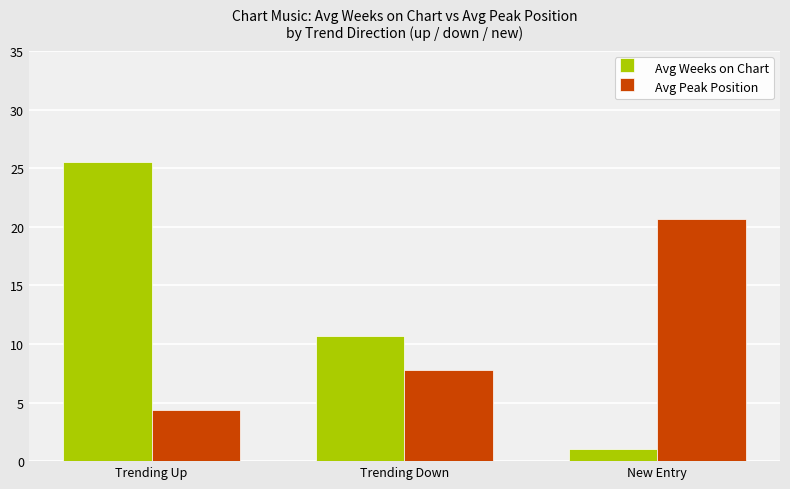

The Avg Weeks on Chart series shows 9.5 at Trending Up. True or false?

False